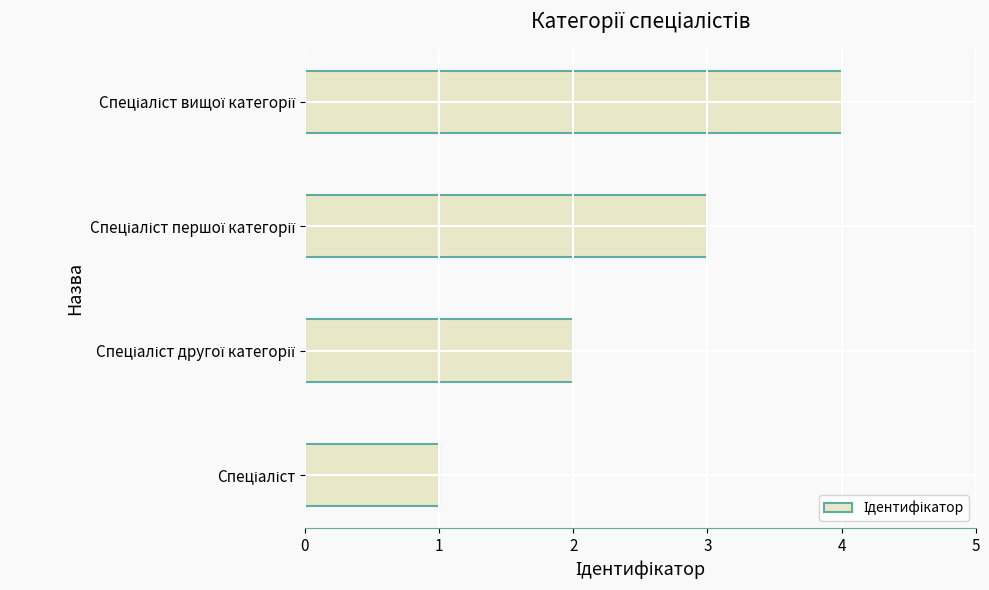

How many bars are there in total?

4